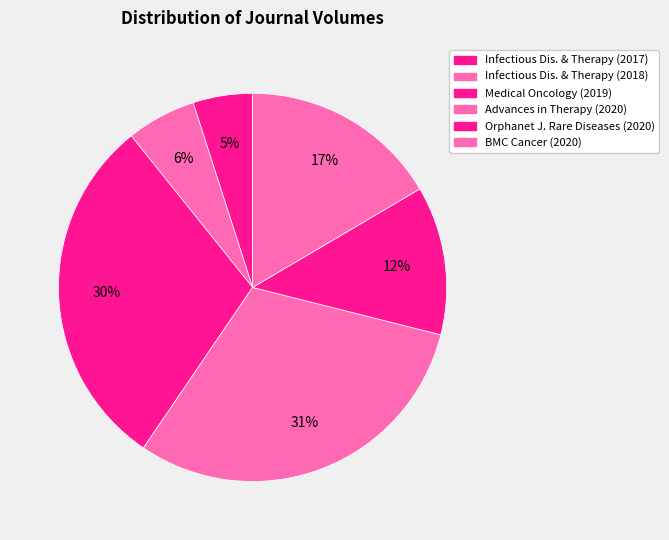

Count the number of slices in the pie.

6